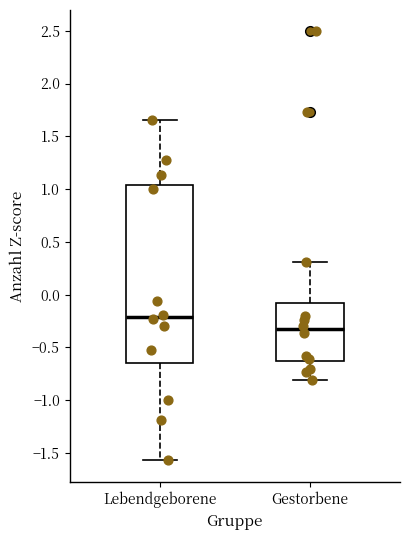

Reading left to right, transcribe this box plot: for each box, give where its median line is, the range the box spans, and where its two whiskers end, as read against the y-axis. The values are not printed on the chart, so give them approximately, as read against the axis.

Lebendgeborene: median -0.20, box -0.65 to 1.05, whiskers -1.55 to 1.65
Gestorbene: median -0.35, box -0.65 to -0.05, whiskers -0.80 to 0.30